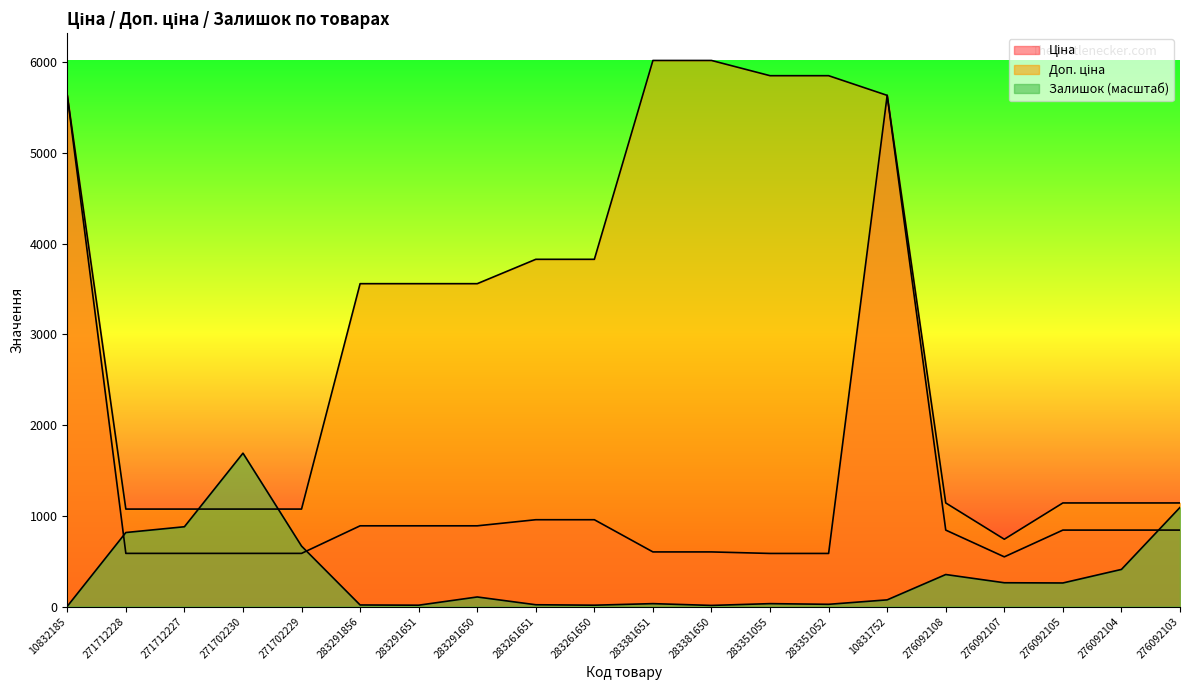

Is the value of Залишок at 271712228 greater than the value of Ціна at 283381651?

Yes